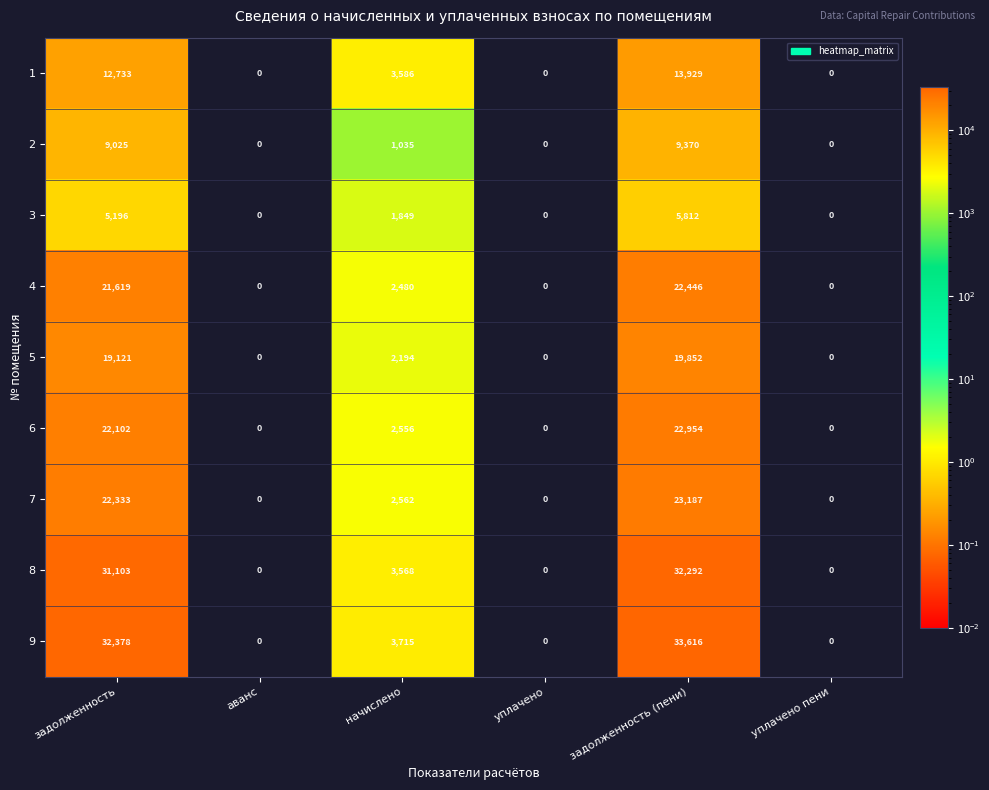

Where does the 7 series first go above 2562?

задолженность